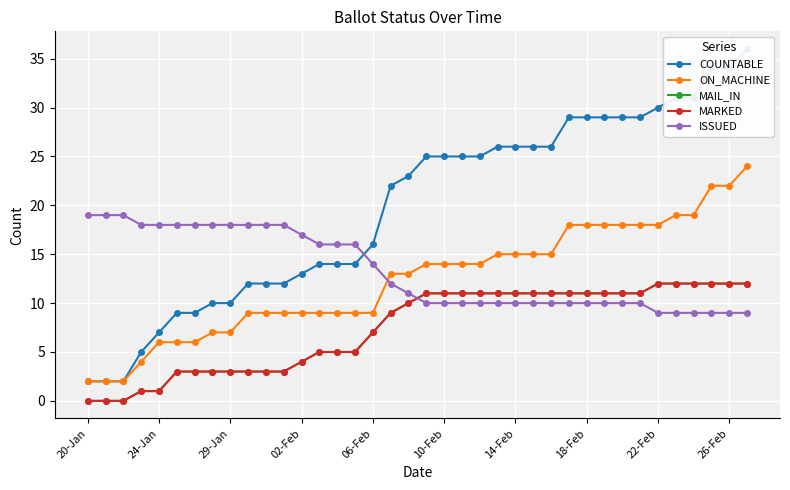

Where is MAIL_IN nearest to the value 6?

13